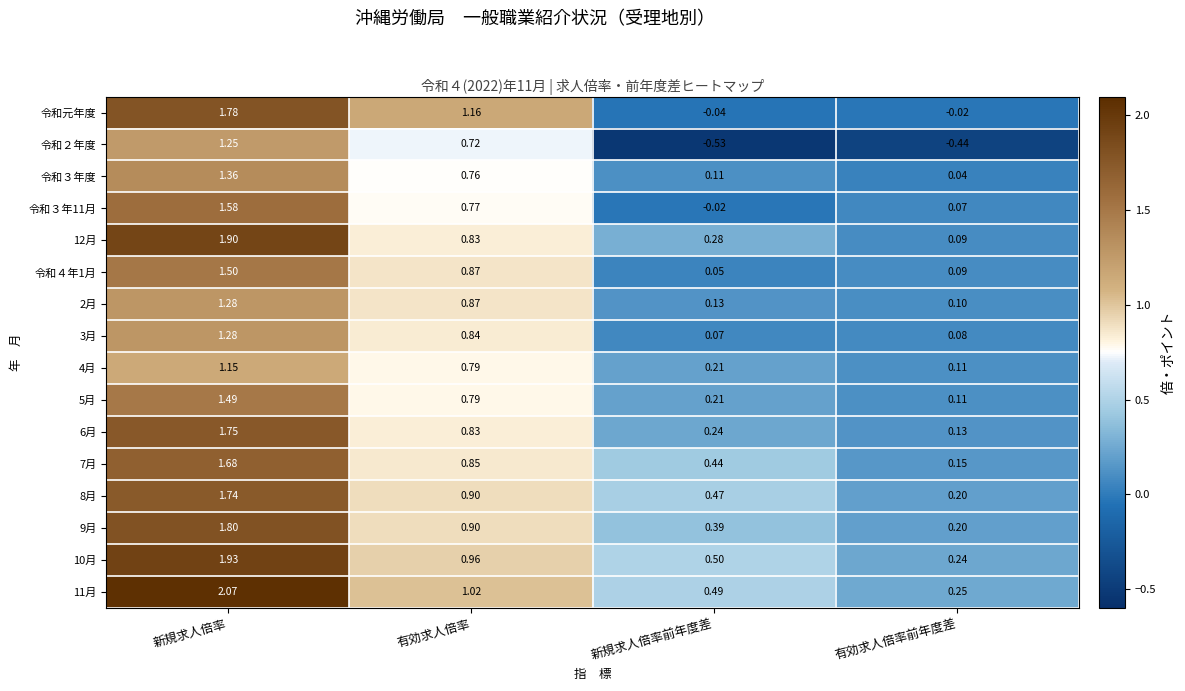

At which label is 8月 closest to 0?

有効求人倍率前年度差